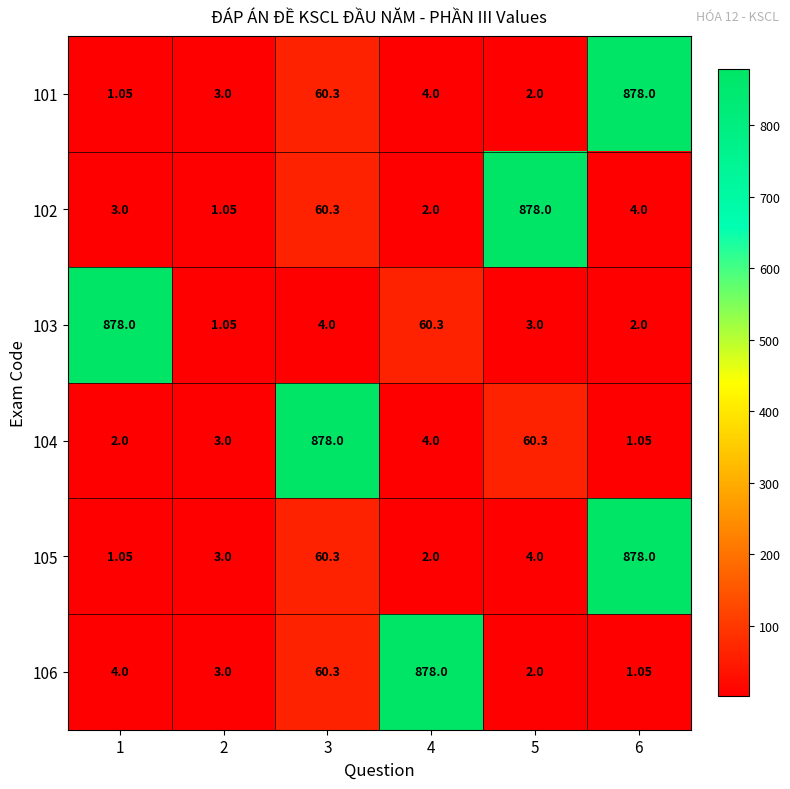

Reading left to right, what are all the values shown in this chart?

101: 1=1.1	2=3.0	3=60.3	4=4.0	5=2.0	6=878.0
102: 1=3.0	2=1.1	3=60.3	4=2.0	5=878.0	6=4.0
103: 1=878.0	2=1.1	3=4.0	4=60.3	5=3.0	6=2.0
104: 1=2.0	2=3.0	3=878.0	4=4.0	5=60.3	6=1.1
105: 1=1.1	2=3.0	3=60.3	4=2.0	5=4.0	6=878.0
106: 1=4.0	2=3.0	3=60.3	4=878.0	5=2.0	6=1.1